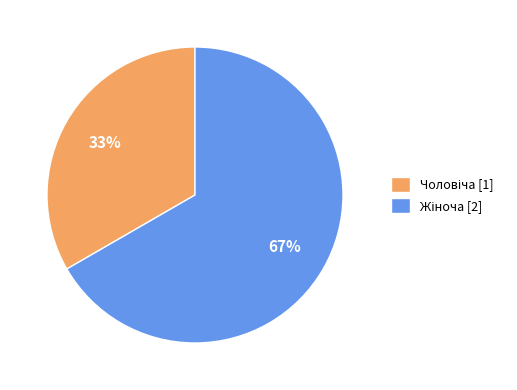

How many slices are in this pie chart?

2